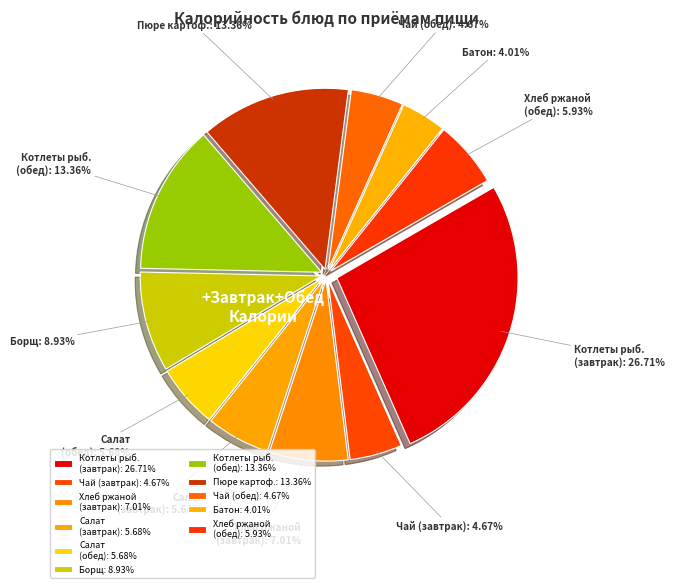

Is Салат (завтрак): 5.68% the majority of the pie?

No